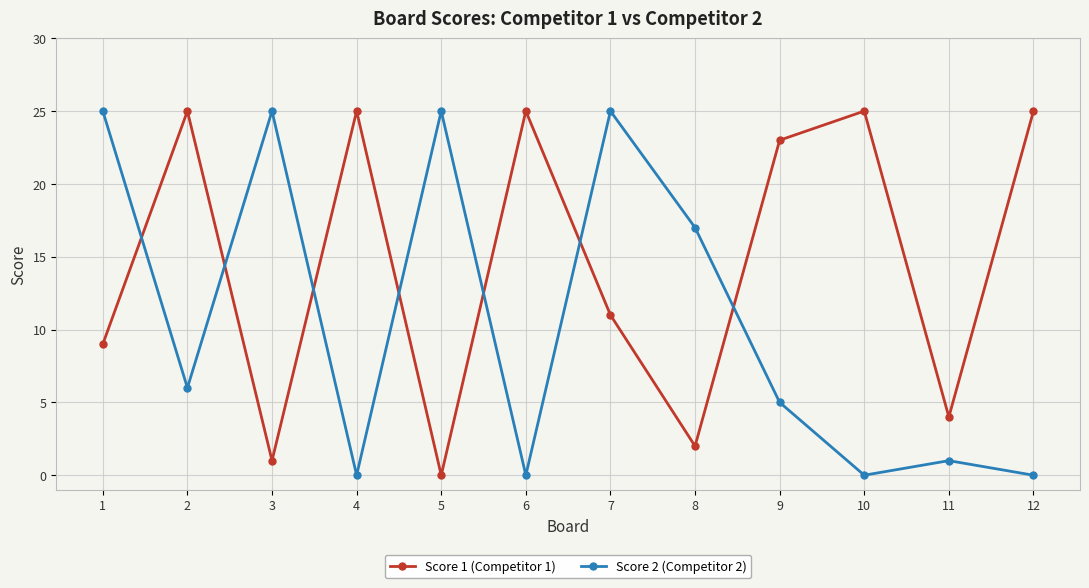

Reading left to right, list all the values displayed in this chart.

Score 1 (Competitor 1): 9	25	1	25	0	25	11	2	23	25	4	25
Score 2 (Competitor 2): 25	6	25	0	25	0	25	17	5	0	1	0